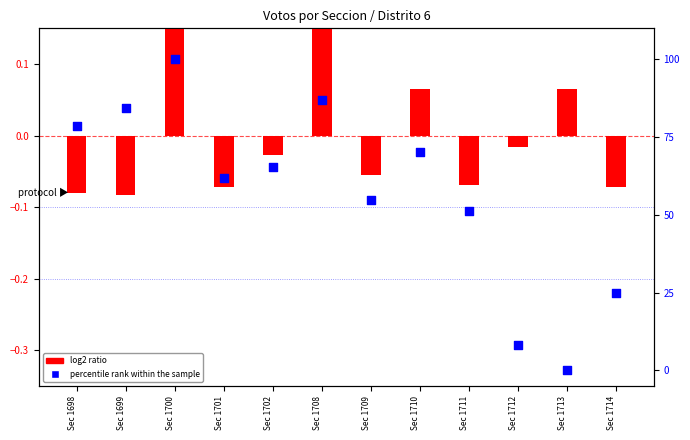

Approximately how many times larger is the value at Sec 1702 compared to Sec 1714?

2.6